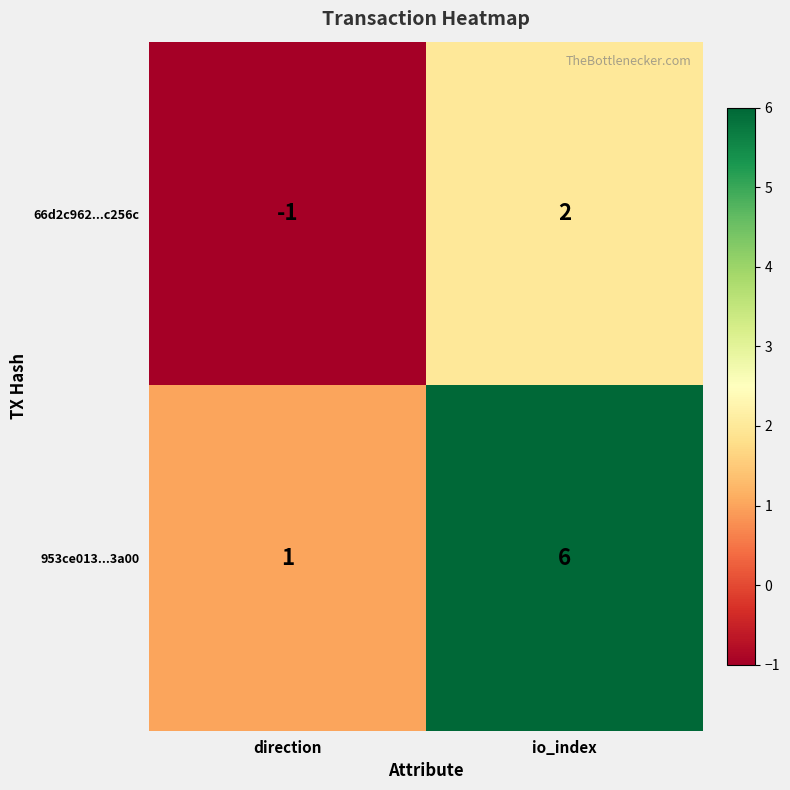

At how many categories does at least one series exceed 2?

1